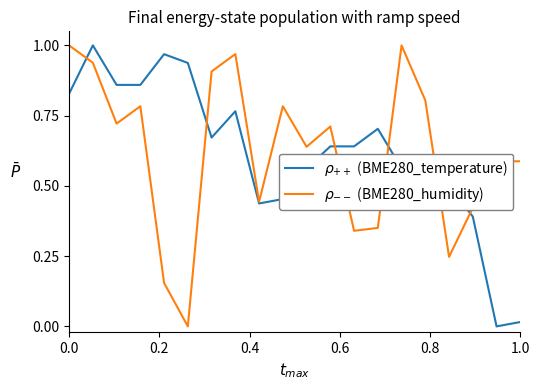

Is this an area chart (filled region under the line)?

No